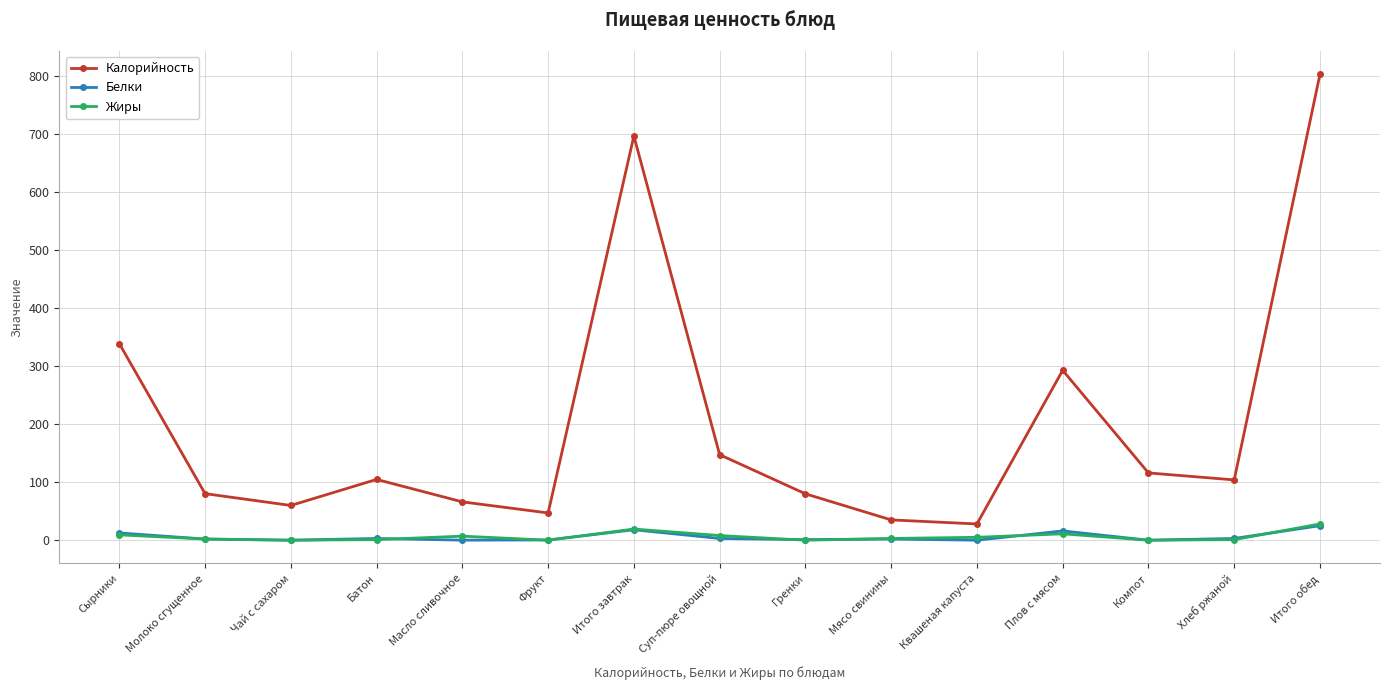

What is the sum of the Жиры values at Итого обед and Квашеная капуста?

33.0